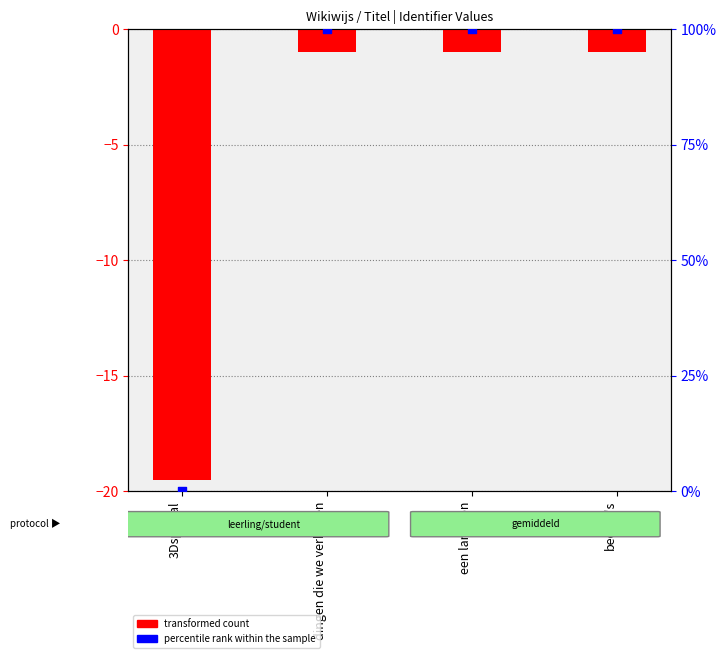

At which category is the sum across all series the highest?

beeltje's